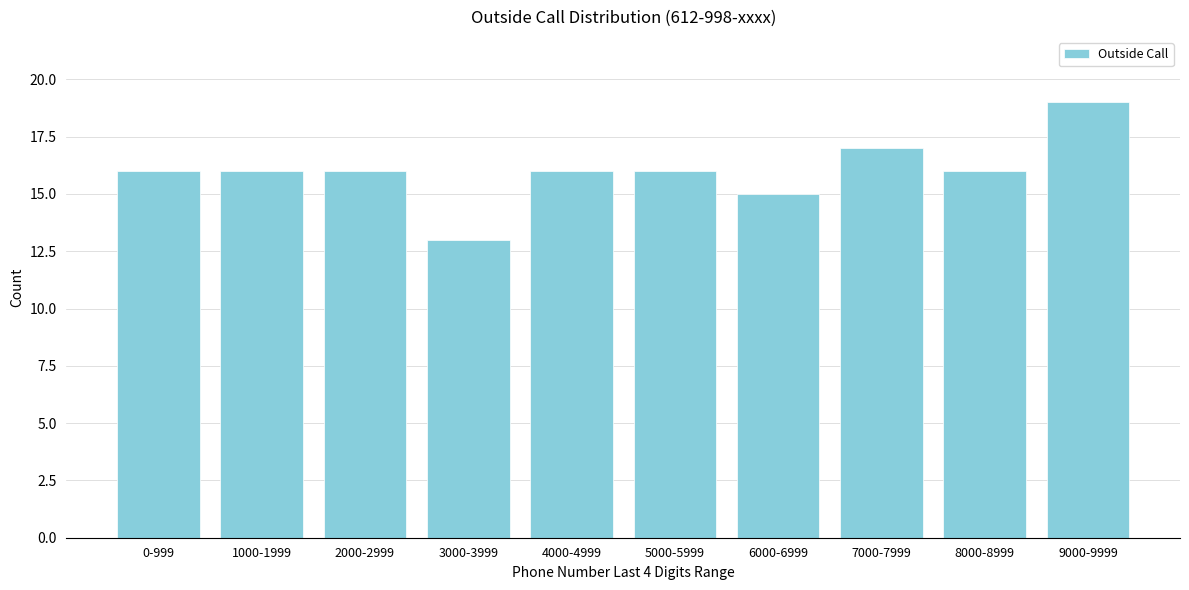

Reading right to left, what are all the values shown in this chart?

19	16	17	15	16	16	13	16	16	16